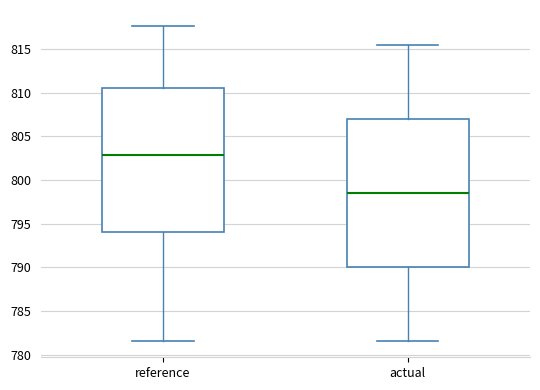

Which box's median line is the highest?

reference